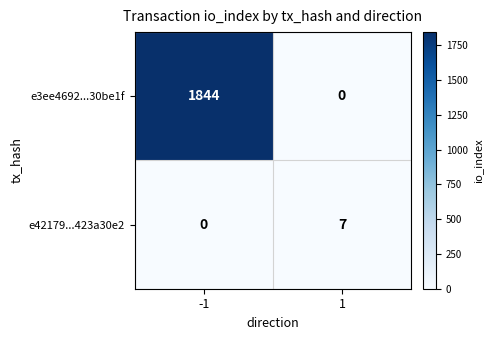

Rank the series by their maximum value, from highest to lowest.

e3ee4692...30be1f, e42179...423a30e2